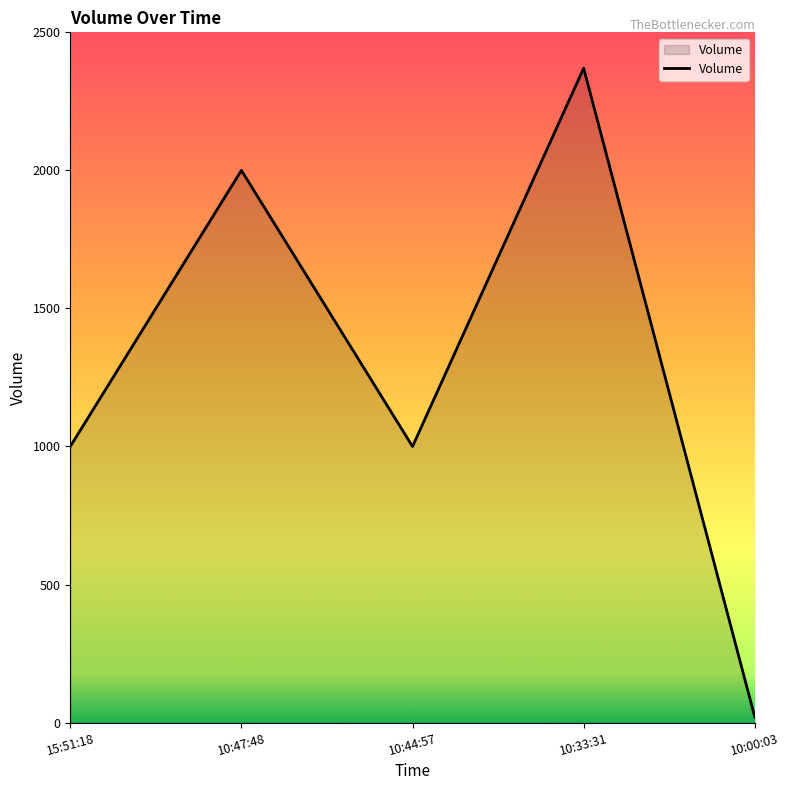

At which category does the data reach its first local peak?

10:47:48